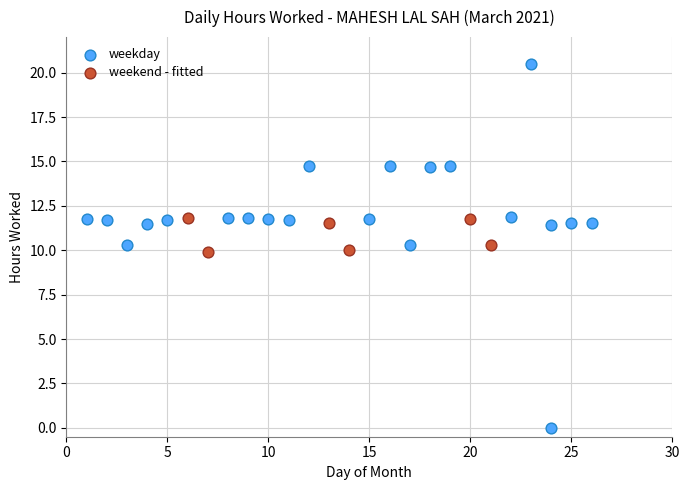

Which series reaches the maximum Y coordinate?

weekday